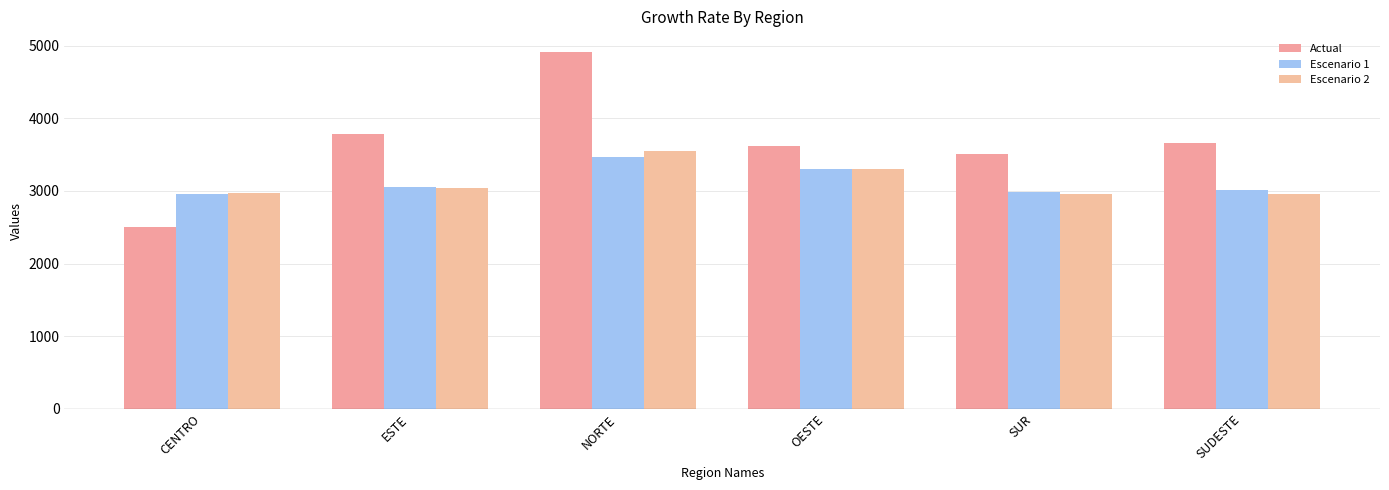

At NORTE, list the series in order from largest to smallest.

Actual, Escenario 2, Escenario 1